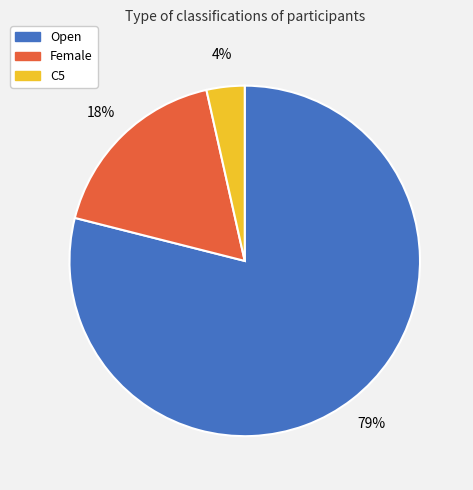

Rank the categories by value from highest to lowest.

Open, Female, C5